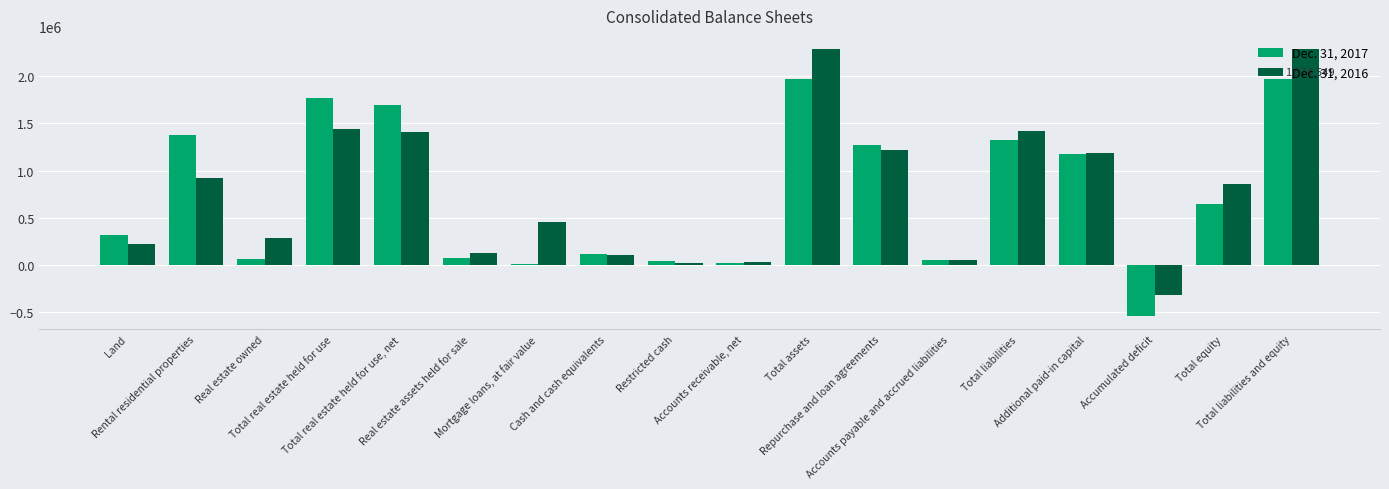

At how many categories does at least one series exceed 1814121?

2